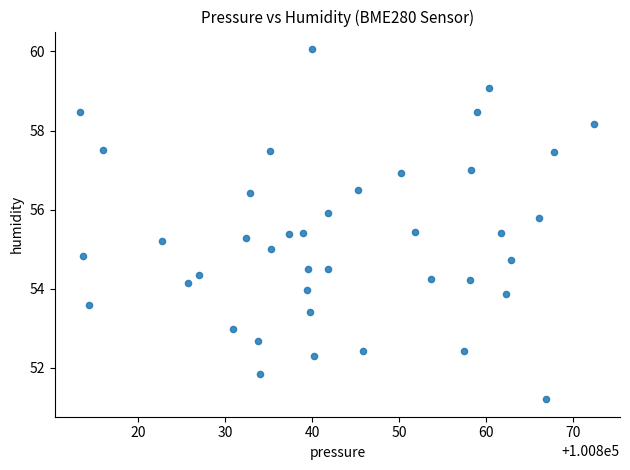

What is the range of X values (max minus min)?

59.0